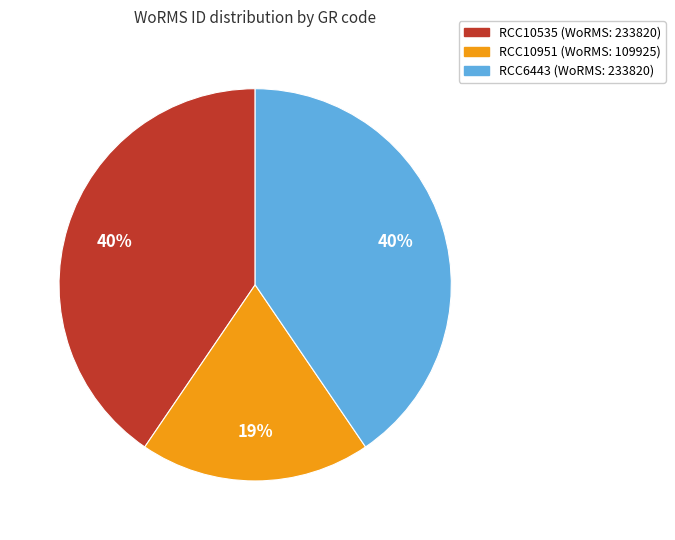

To the nearest percent, what portion does RCC6443 represent?

40%